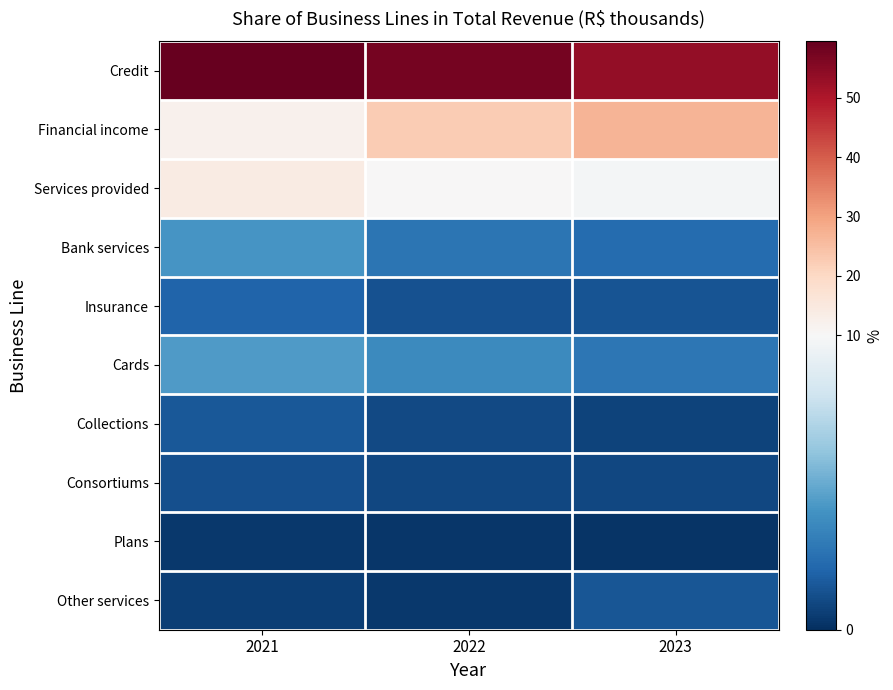

At which category is the sum across all series the highest?

2023